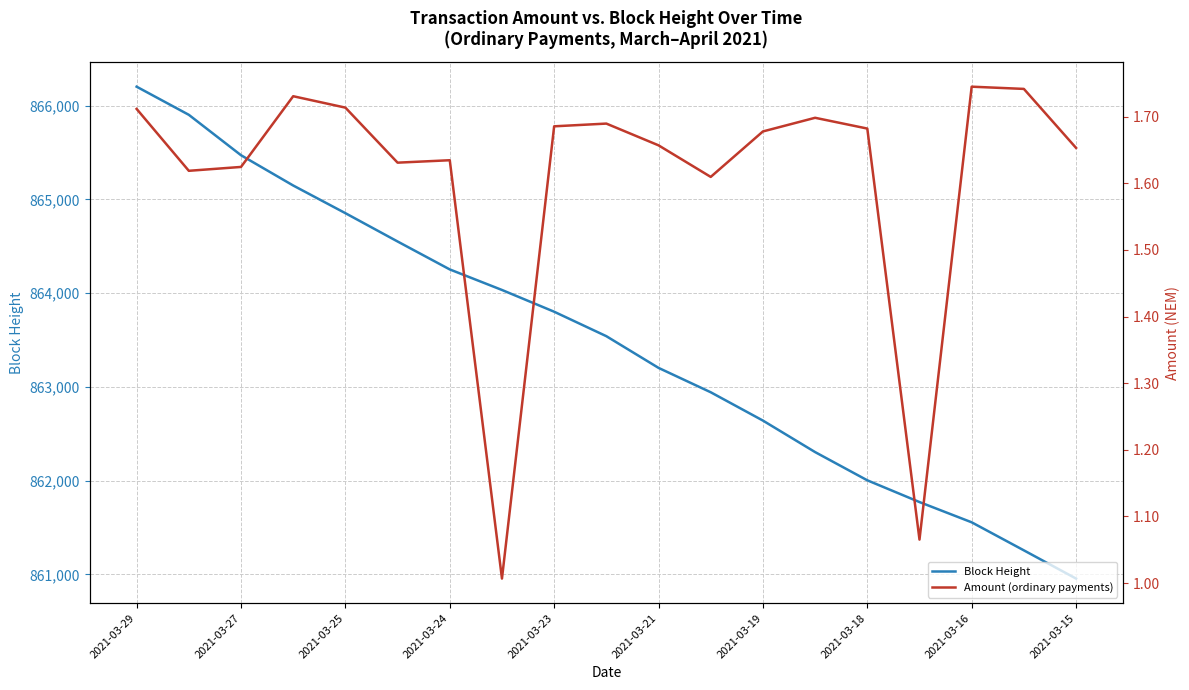

What is the maximum value for Block Height?

866202